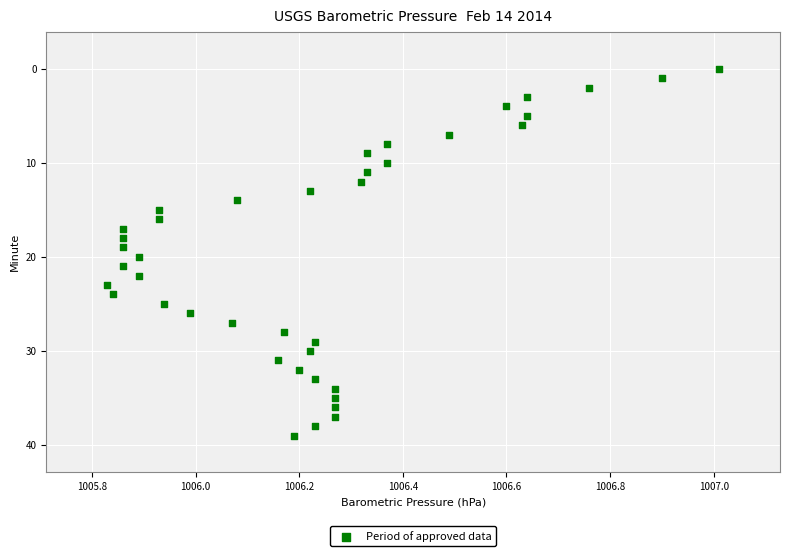

What is the range of Y values (max minus min)?

39